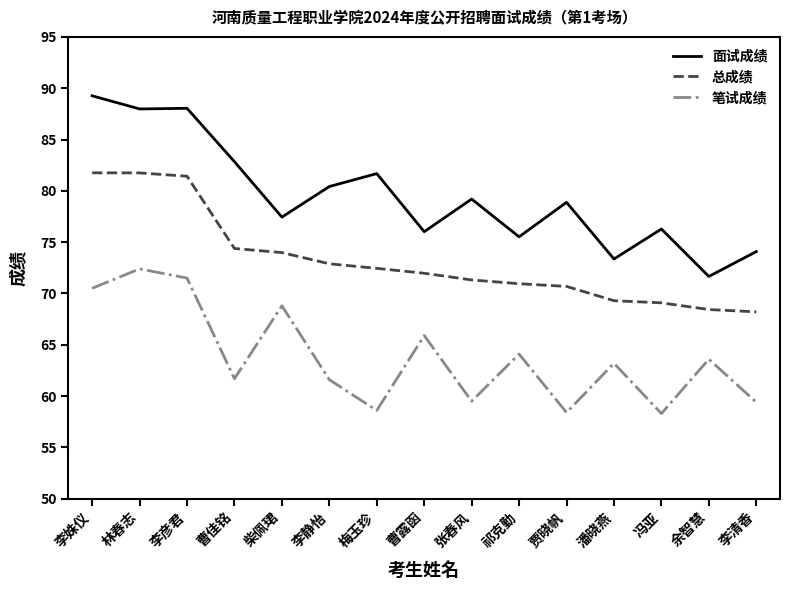

List the series in order of their overall mean, lowest first.

笔试成绩, 总成绩, 面试成绩